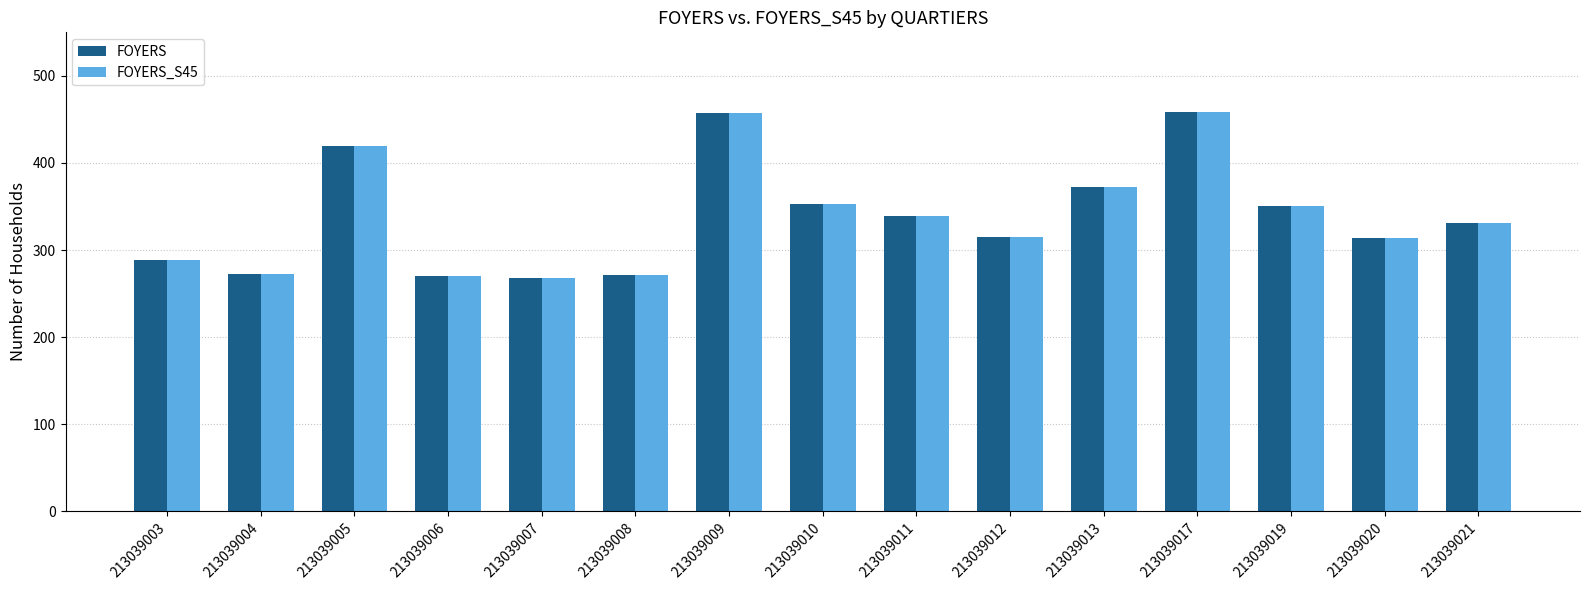

Is it true that FOYERS_S45 equals 500 at 213039013?

False